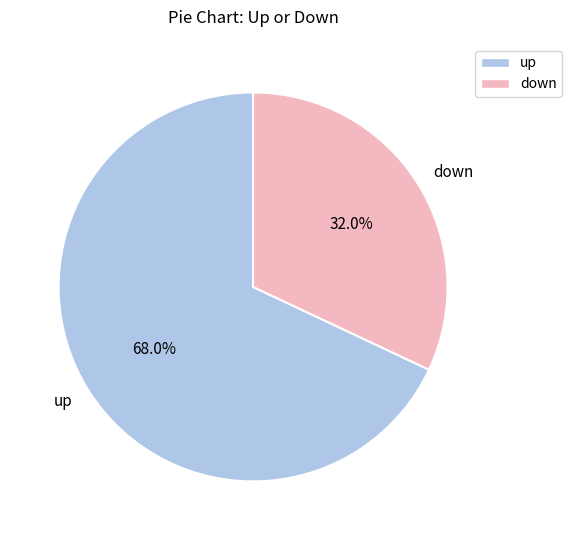

To the nearest percent, what percentage of the pie is up?

68%